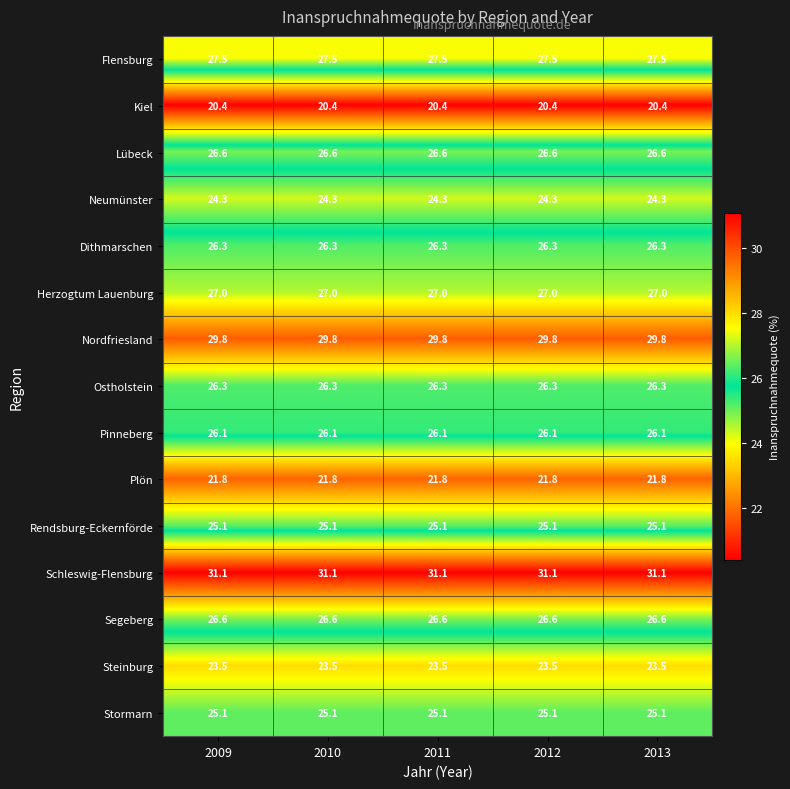

What is the greatest value displayed?

31.1